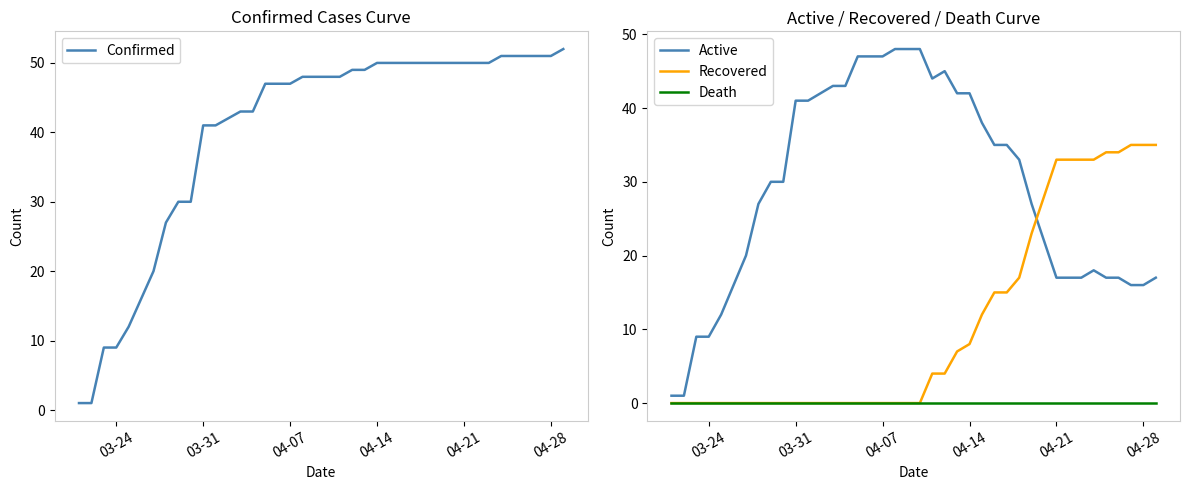

Count the number of data series in this chart.

4